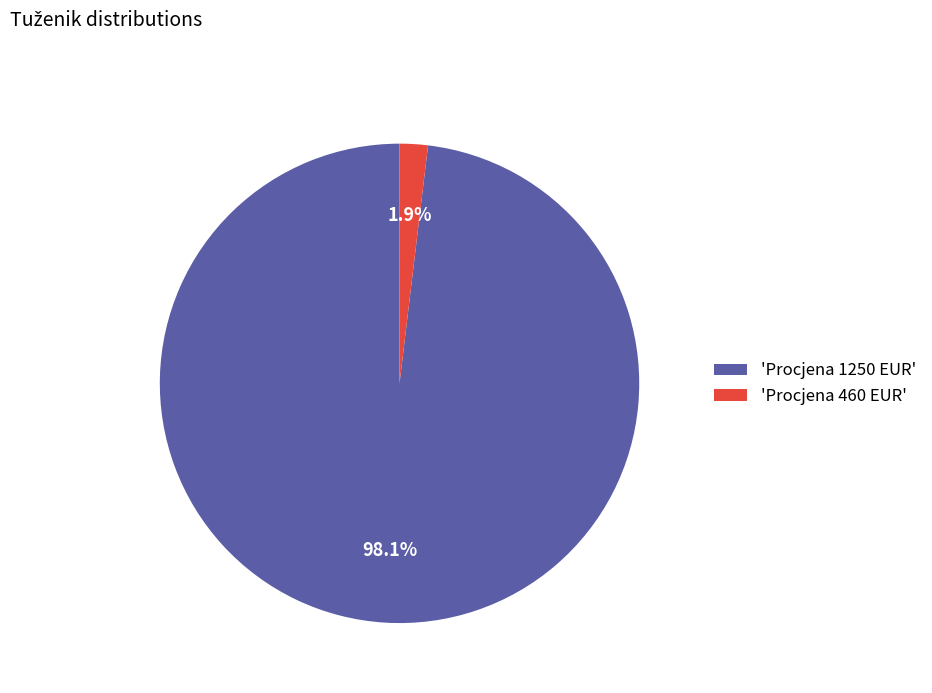

Does any single category account for the majority?

Yes